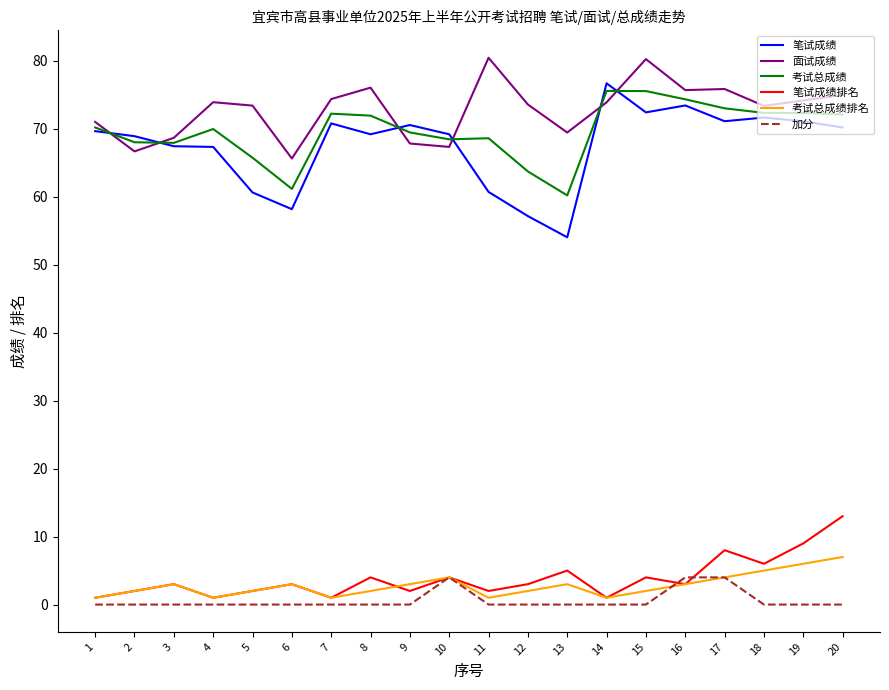

What is the difference between the maximum and minimum values in the 面试成绩 series?

14.8